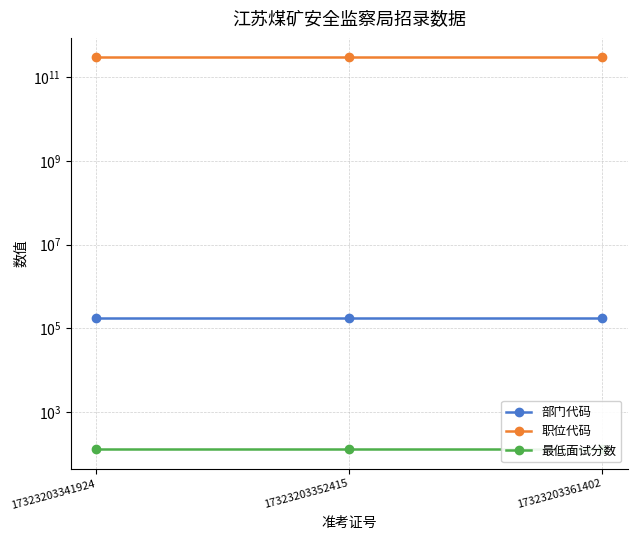

At how many categories does at least one series exceed 291770285469?

3